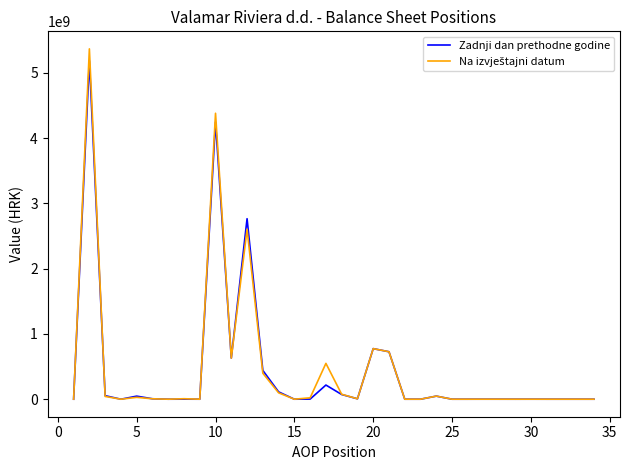

What is the maximum value for Zadnji dan prethodne godine?

5186667284